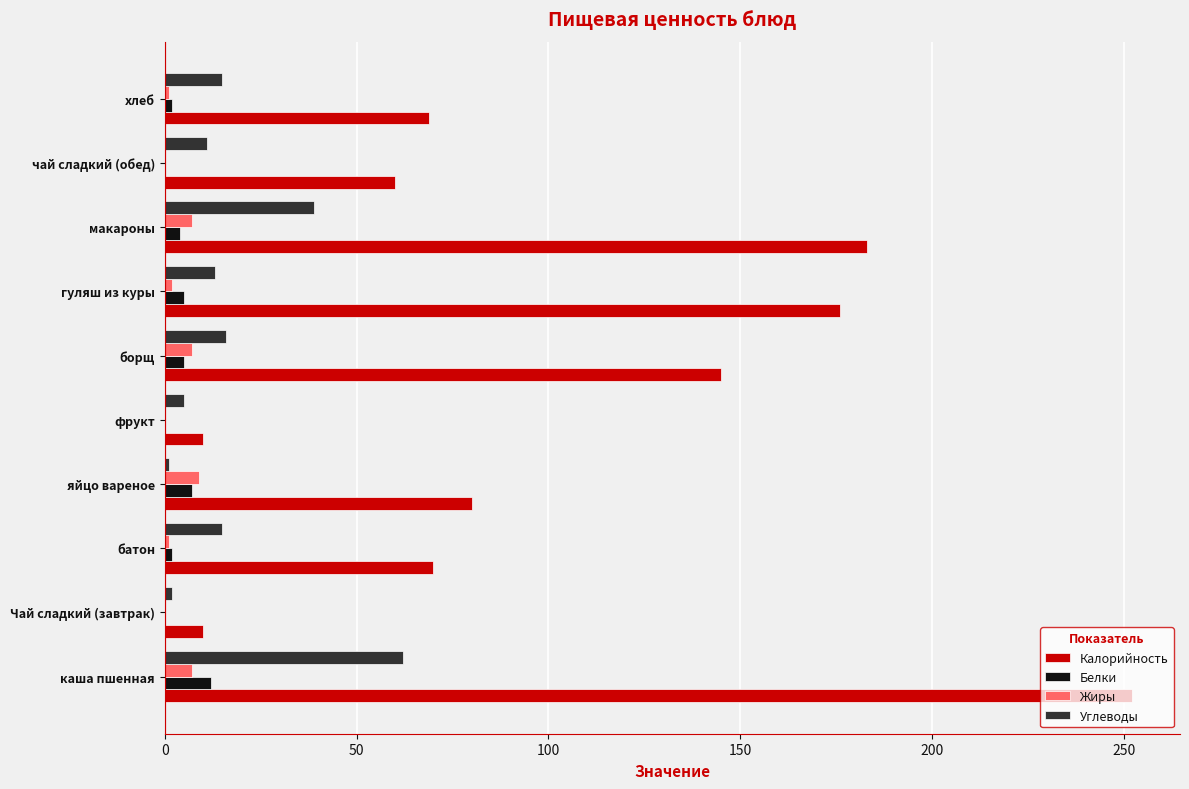

Which series changed the most between каша пшенная and Чай сладкий (завтрак)?

Калорийность